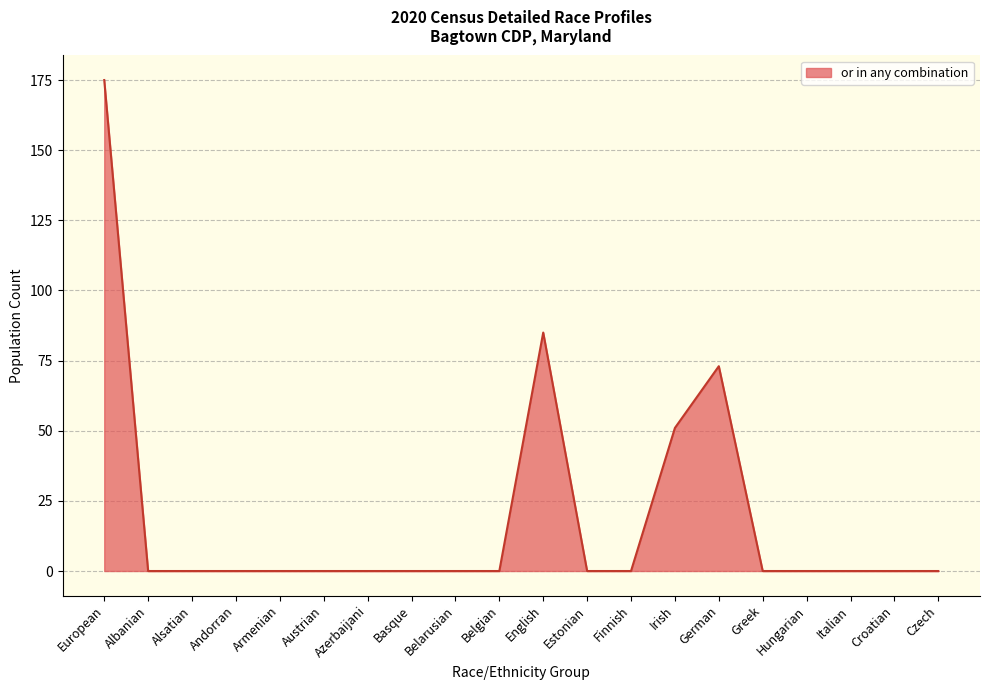

What is the change in value from German to Hungarian?

-73